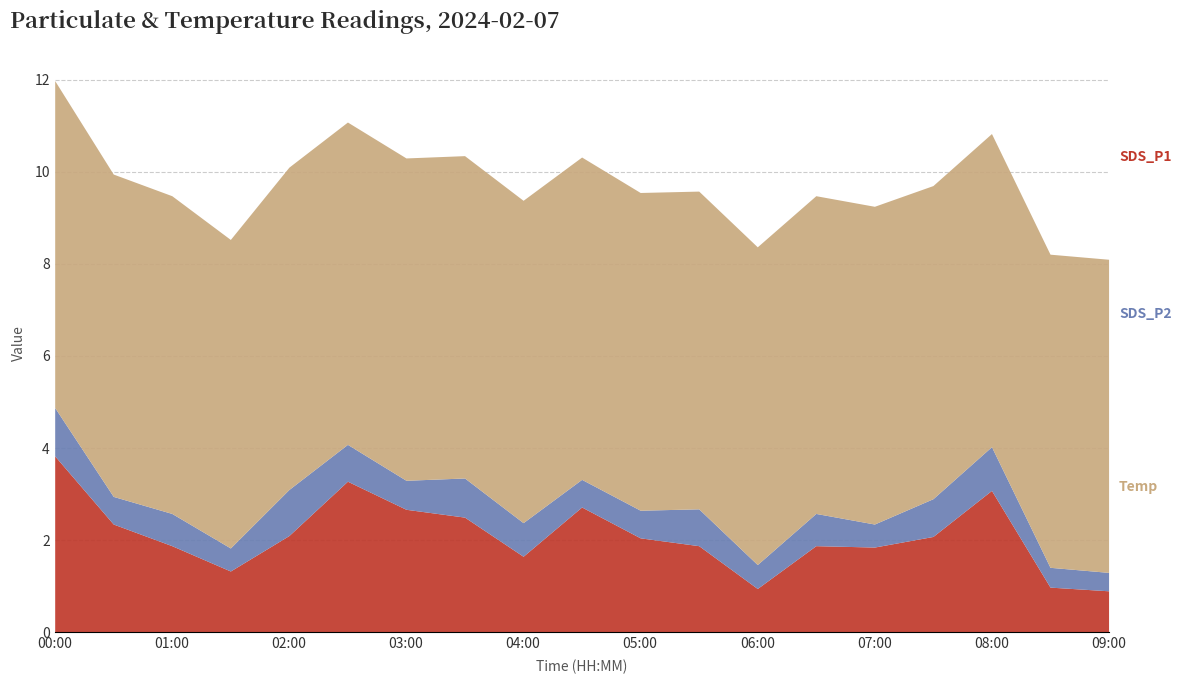

True or false: Temp and SDS_P1 cross at least once.

False